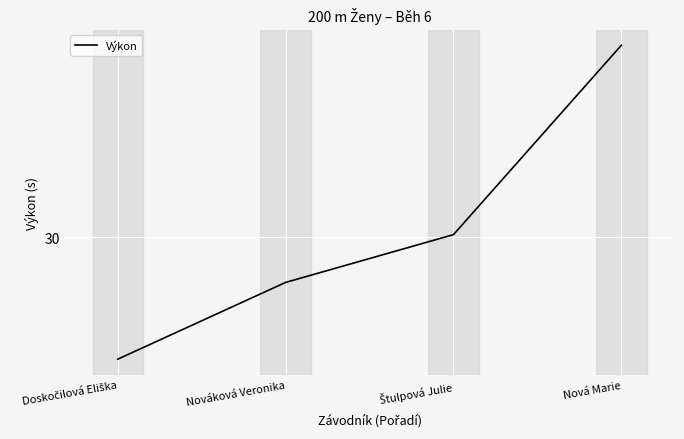

At which label is the value closest to 30?

Štulpová Julie